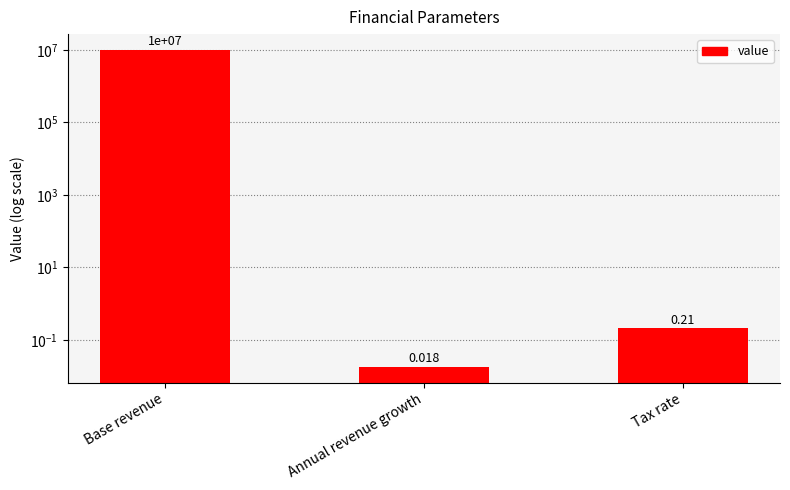

What is the sum of all values?

10000000.2